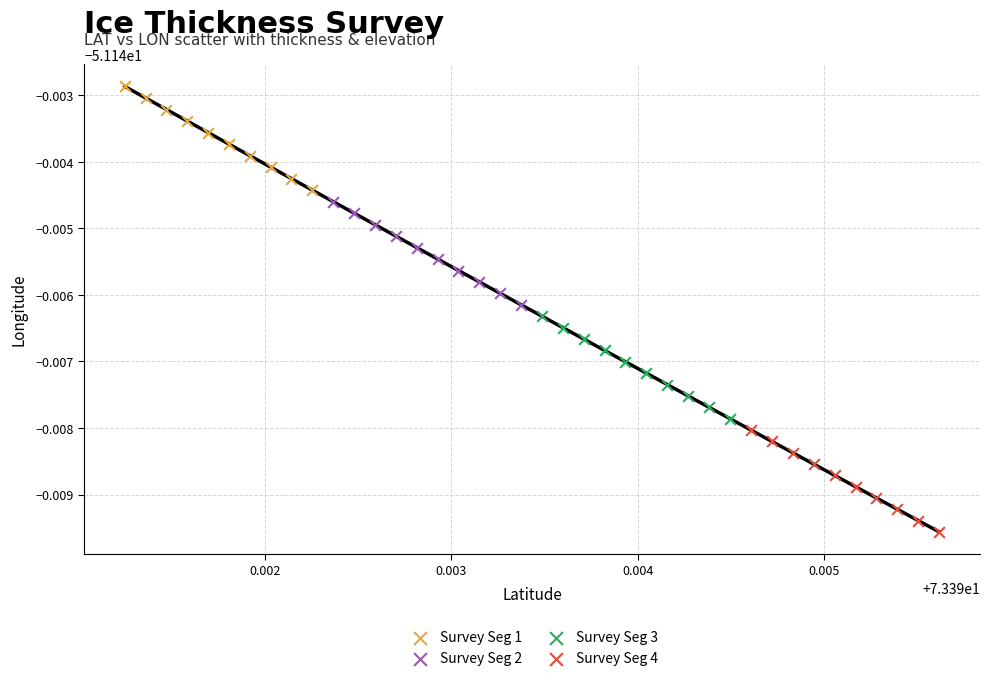

What are all the series names shown in the legend?

Survey Seg 1, Survey Seg 2, Survey Seg 3, Survey Seg 4